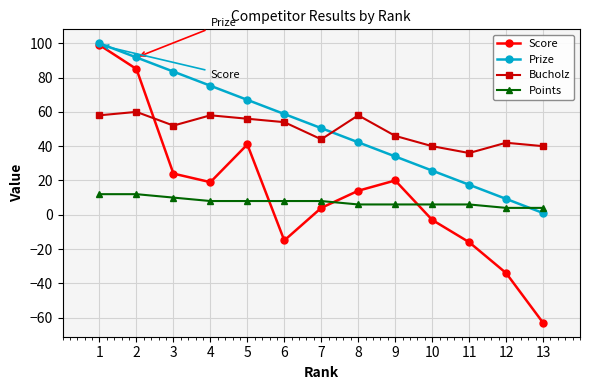

Read the Prize value at 6.

58.8